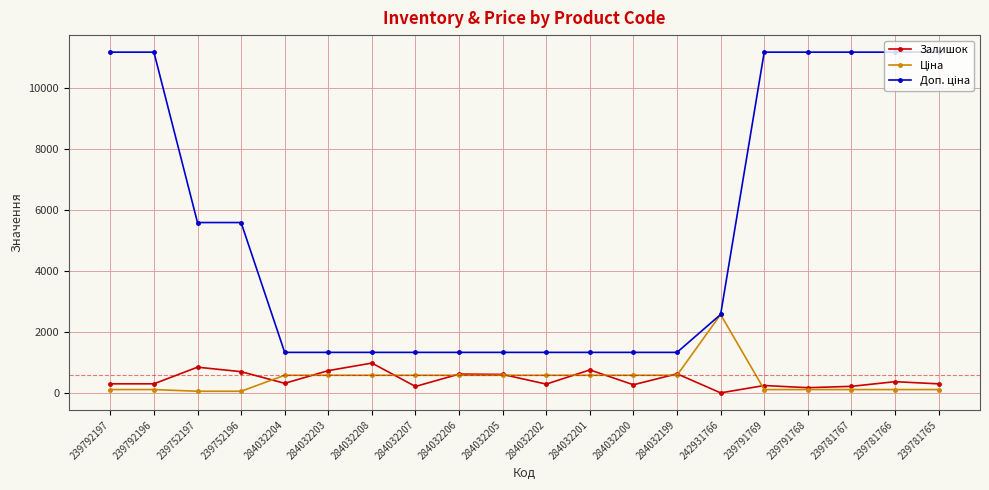

At how many categories does at least one series exceed 4697?

9